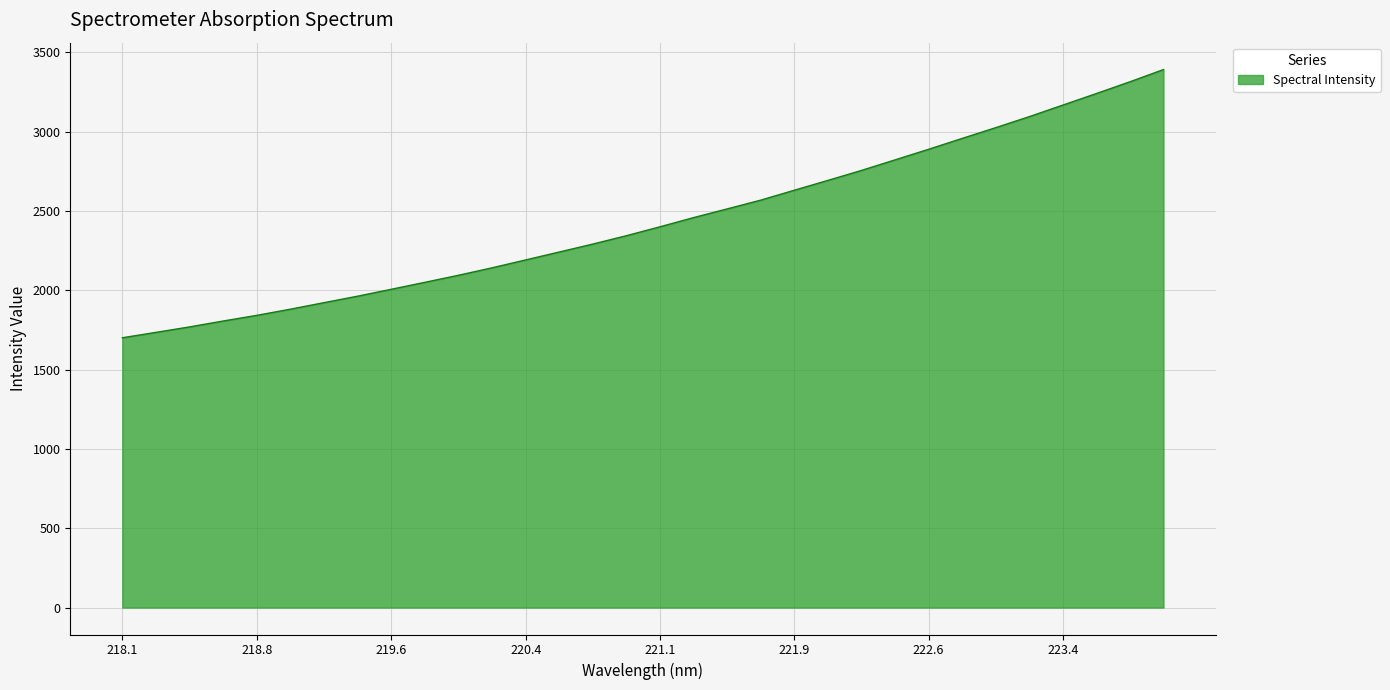

What is the greatest value displayed?

3392.3